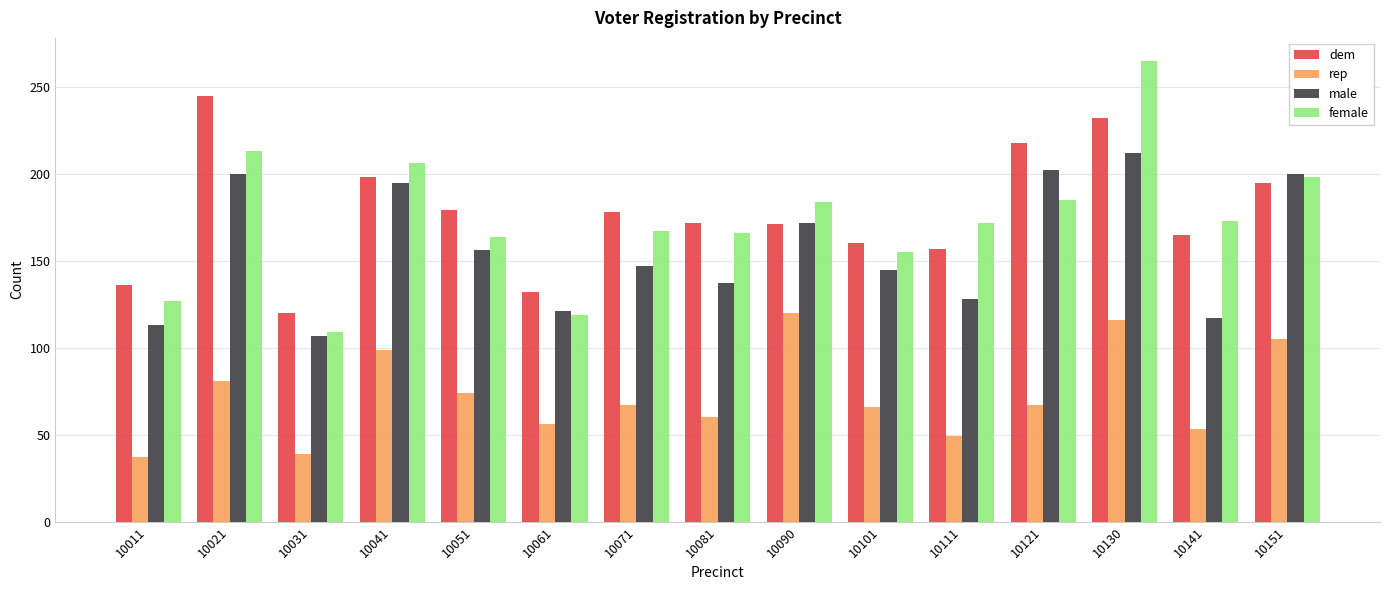

What is the sum of the male values at 10031 and 10121?

309